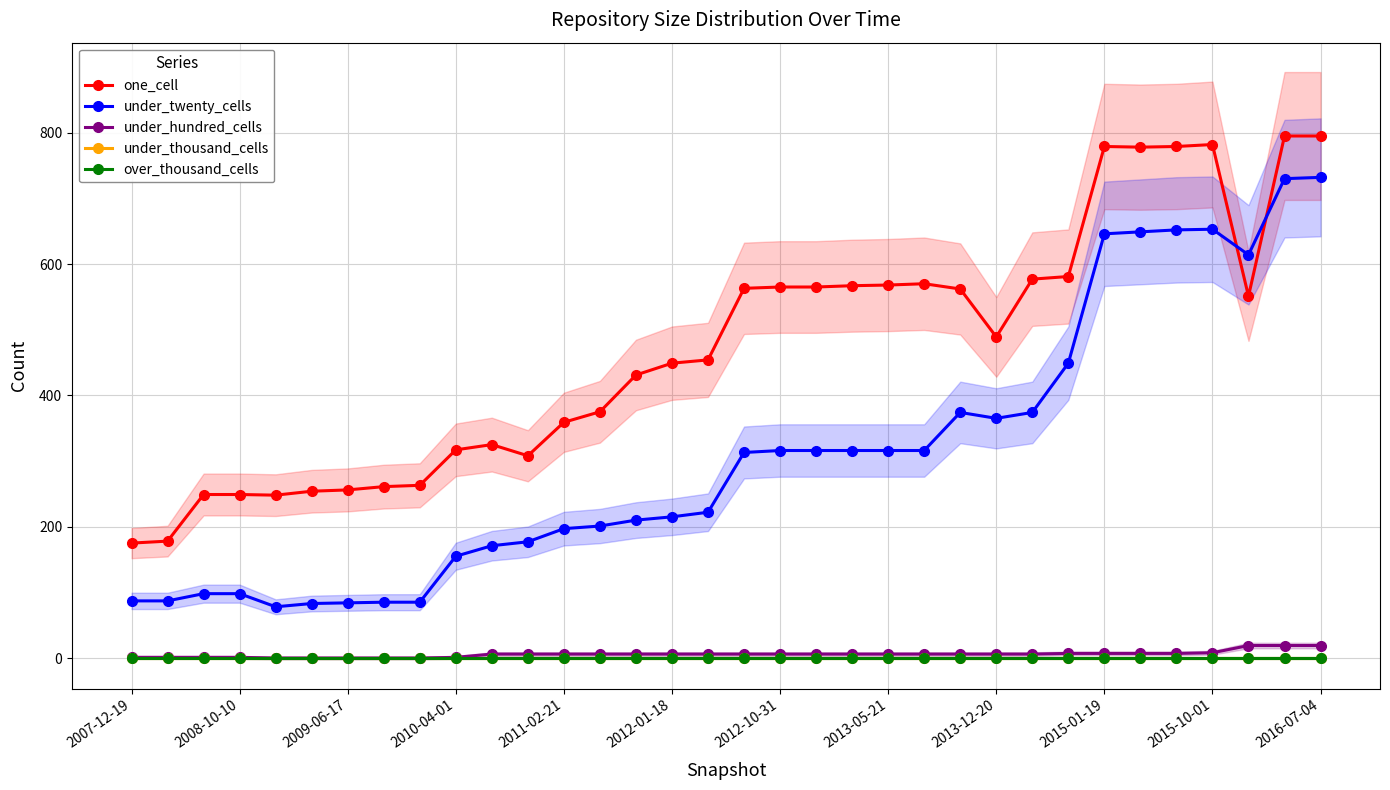

True or false: one_cell has a value of 361 at 28.

False